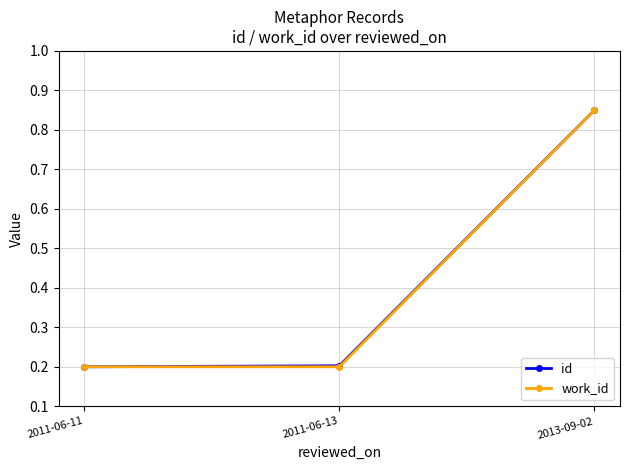

Which series changed the most between 2011-06-13 and 2013-09-02?

work_id